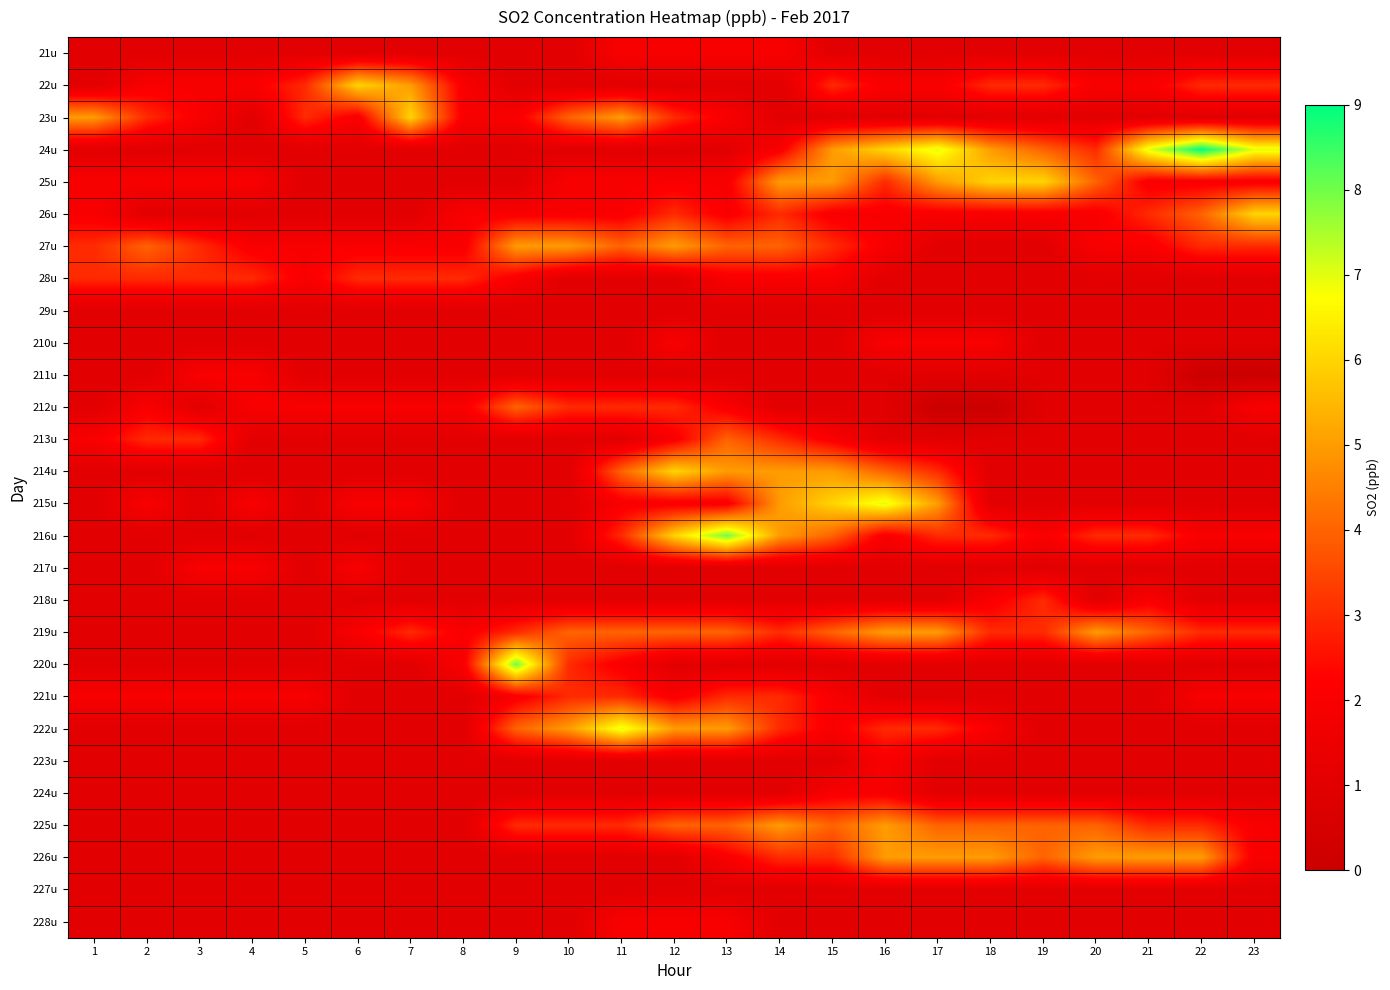

What is the difference between the highest and lowest values at 2?

3